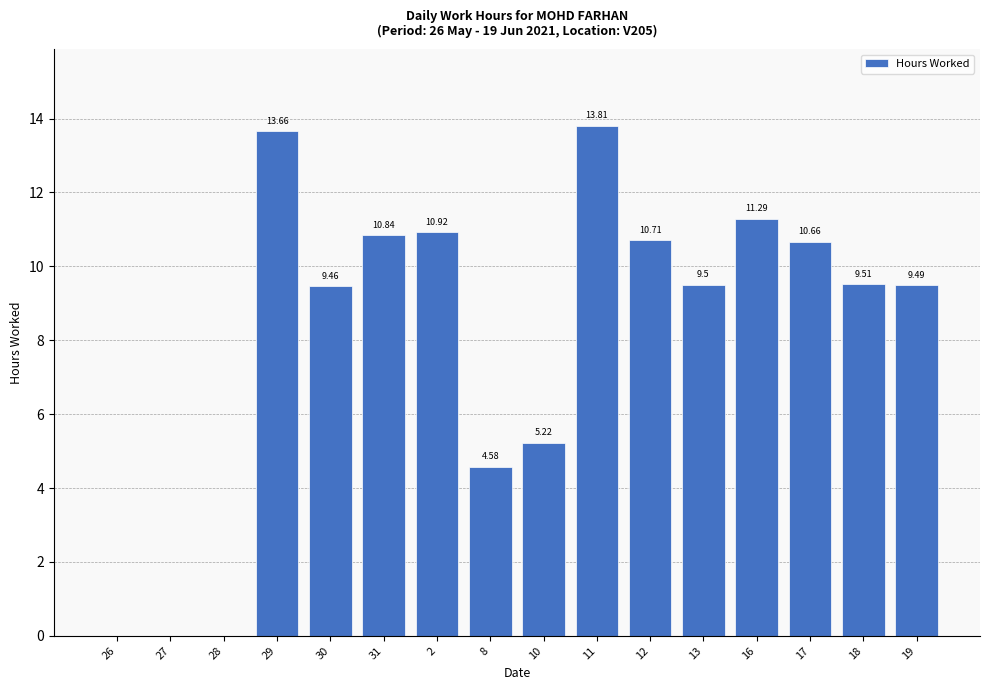

The chart shows a value of 0.0 at 28. True or false?

True